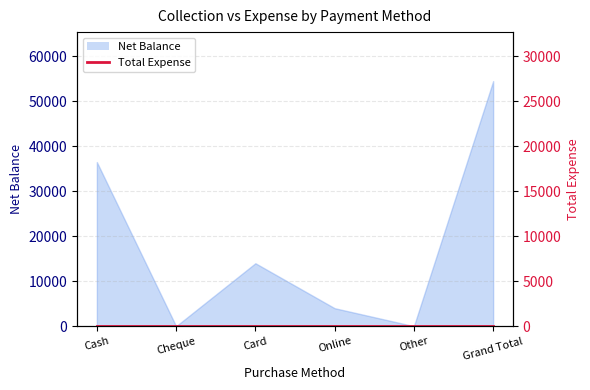

At which label is the value closest to 27250?

Cash